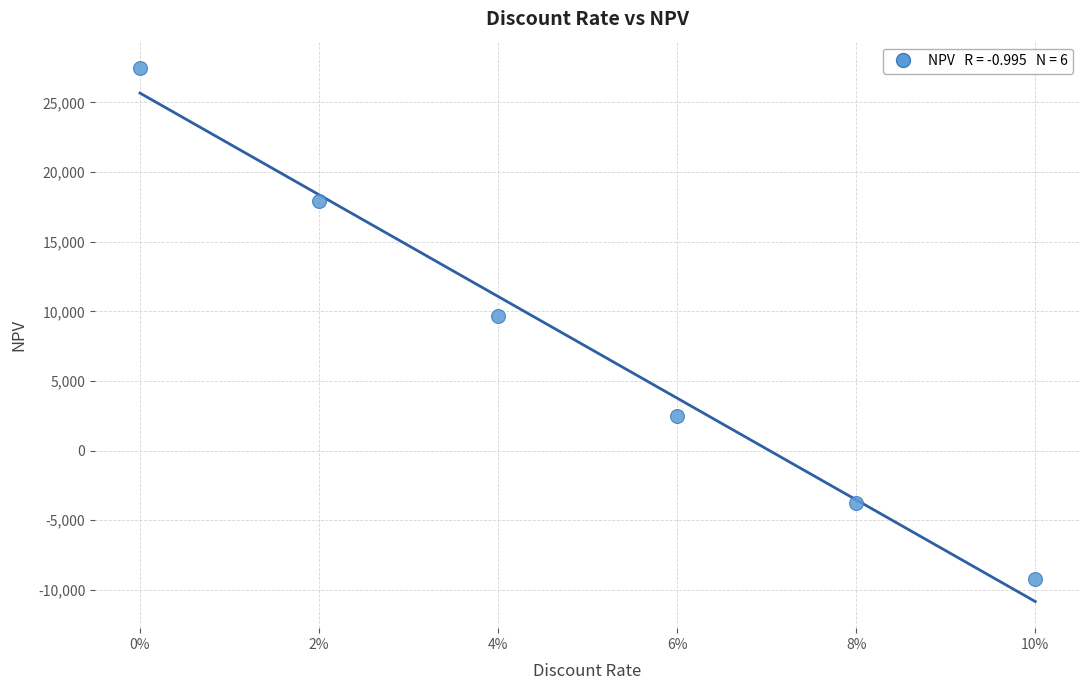

What is the range of Y values (max minus min)?

36675.2